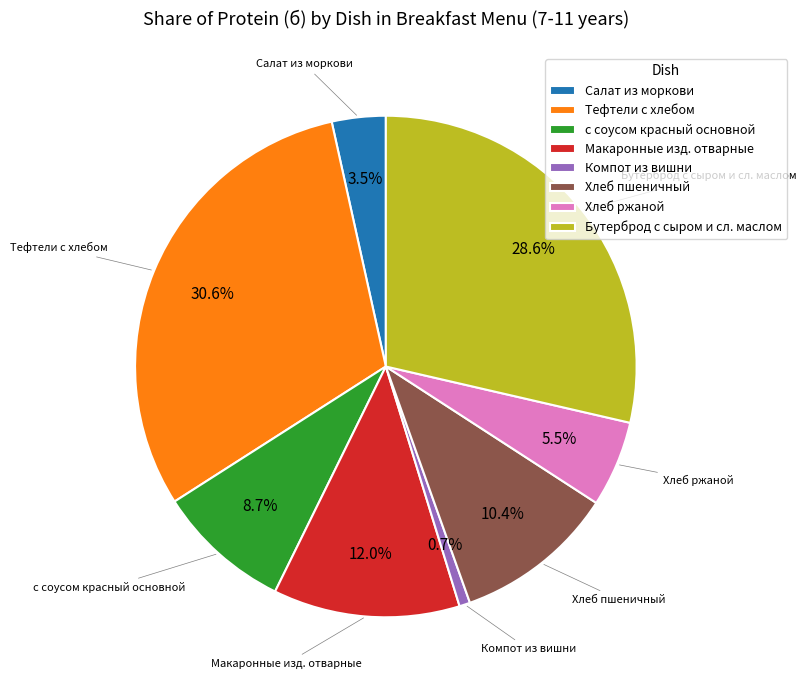

Between Бутерброд с сыром и сл. маслом and Хлеб ржаной, which is larger?

Бутерброд с сыром и сл. маслом